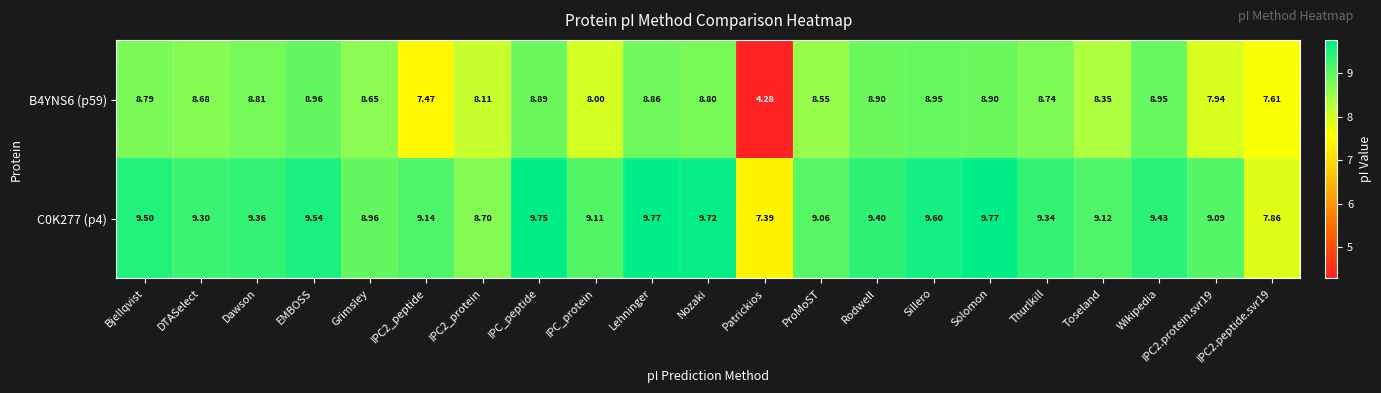

At which category is the sum across all series the highest?

Solomon